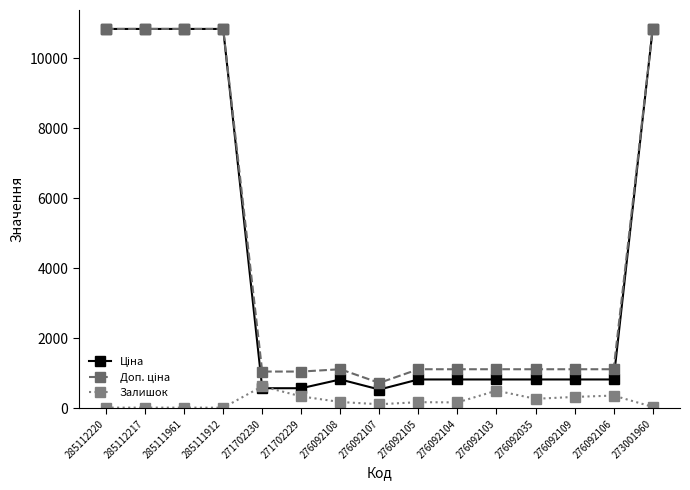

What position from the left is 273001960?

15